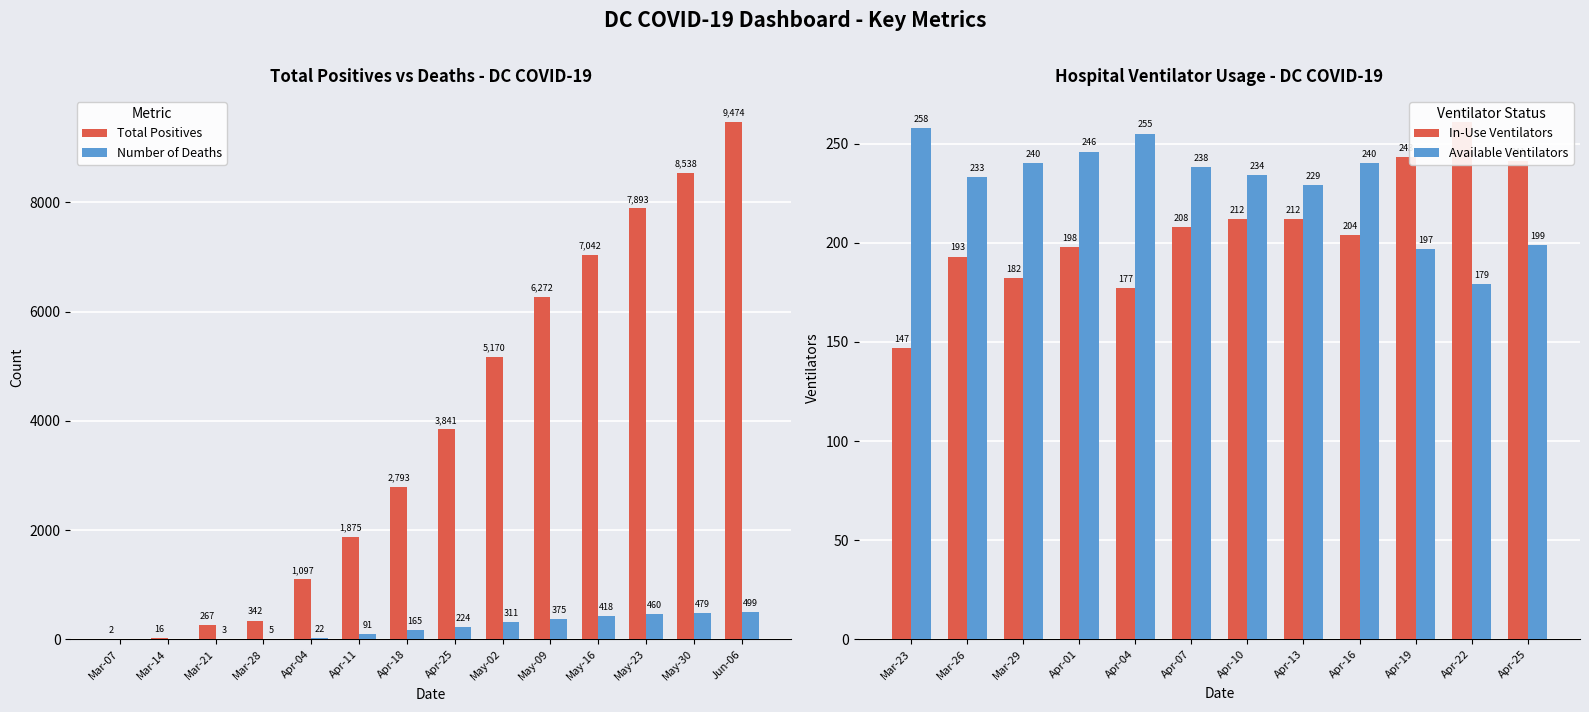

What is the sum of all Total Positives values?

54622